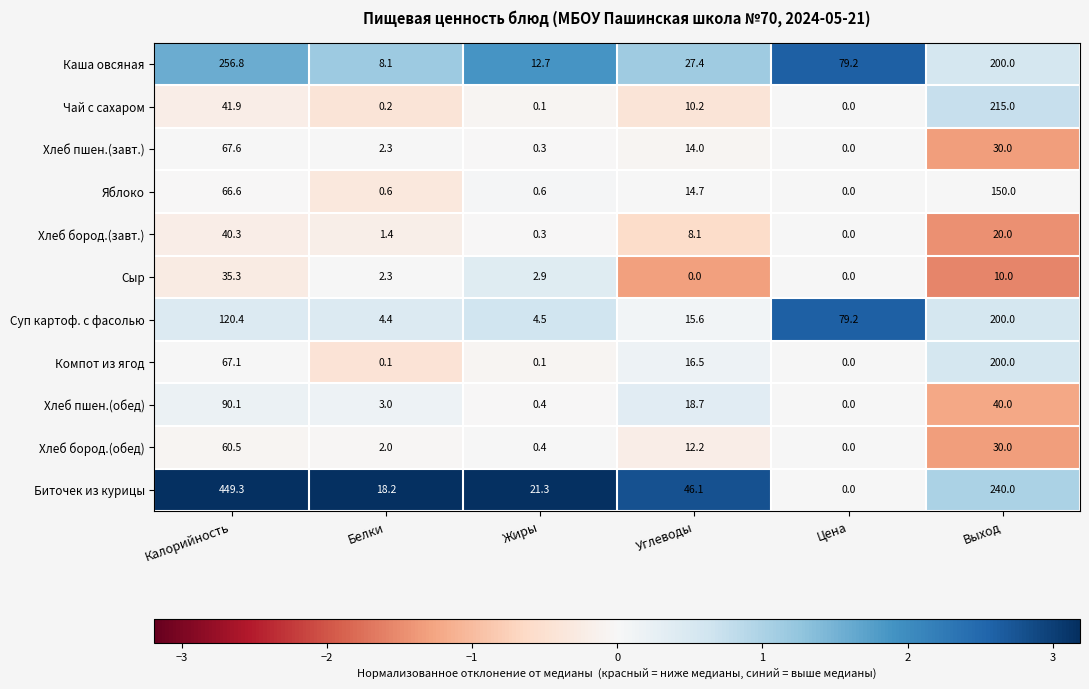

At Калорийность, list the series in order from largest to smallest.

Биточек из курицы, Каша овсяная, Суп картоф. с фасолью, Хлеб пшен.(обед), Хлеб пшен.(завт.), Компот из ягод, Яблоко, Хлеб бород.(обед), Чай с сахаром, Хлеб бород.(завт.), Сыр